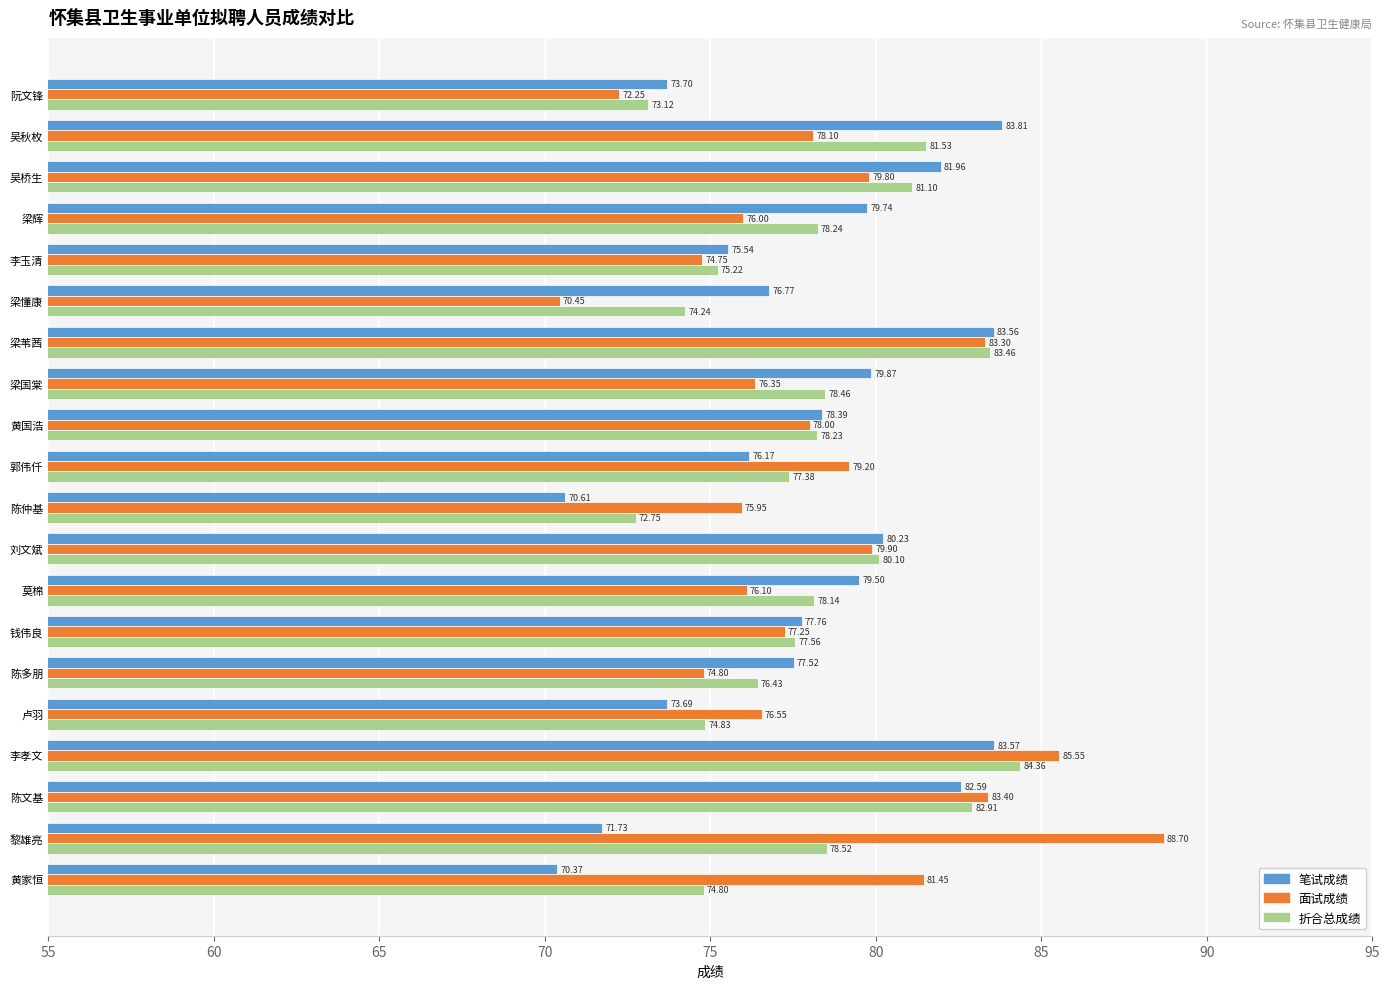

Is the value of 折合总成绩 at 李玉清 greater than the value of 笔试成绩 at 吴秋枚?

No